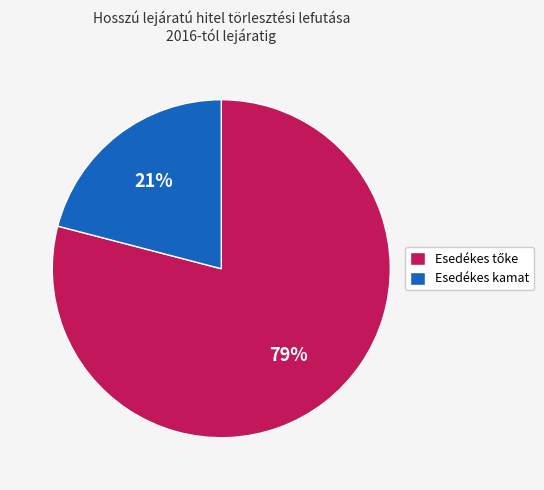

Count the number of slices in the pie.

2